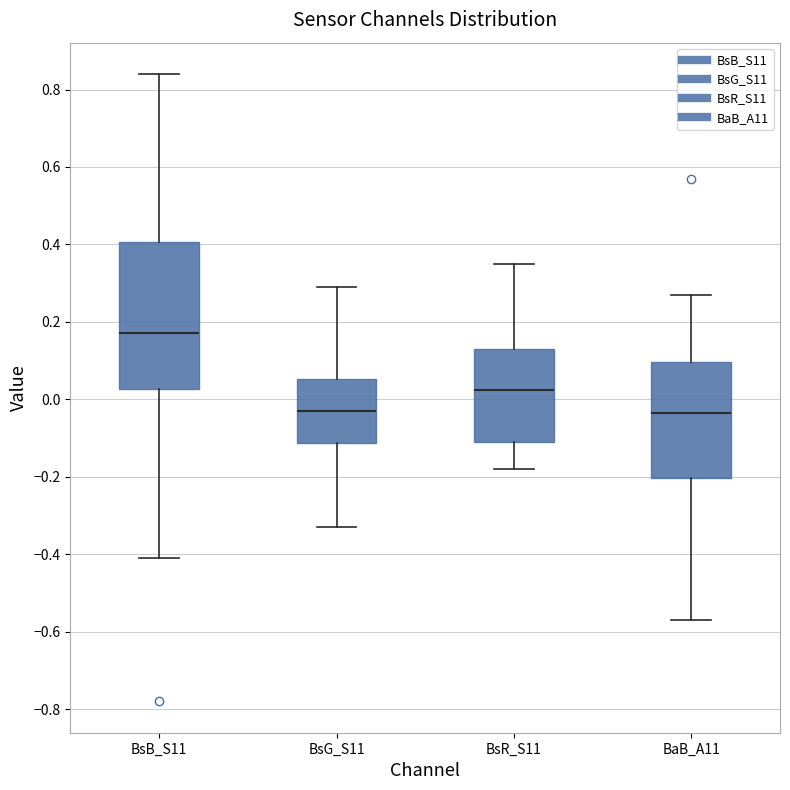

Reading left to right, read every box against the y-axis: the position of its median line, the range the box covers, and the ends of its whiskers. The values are not printed on the chart, so give them approximately, as read against the axis.

BsB_S11: median 0.18, box 0.02 to 0.40, whiskers -0.40 to 0.84
BsG_S11: median -0.02, box -0.12 to 0.06, whiskers -0.32 to 0.30
BsR_S11: median 0.02, box -0.10 to 0.14, whiskers -0.18 to 0.36
BaB_A11: median -0.04, box -0.20 to 0.10, whiskers -0.56 to 0.28